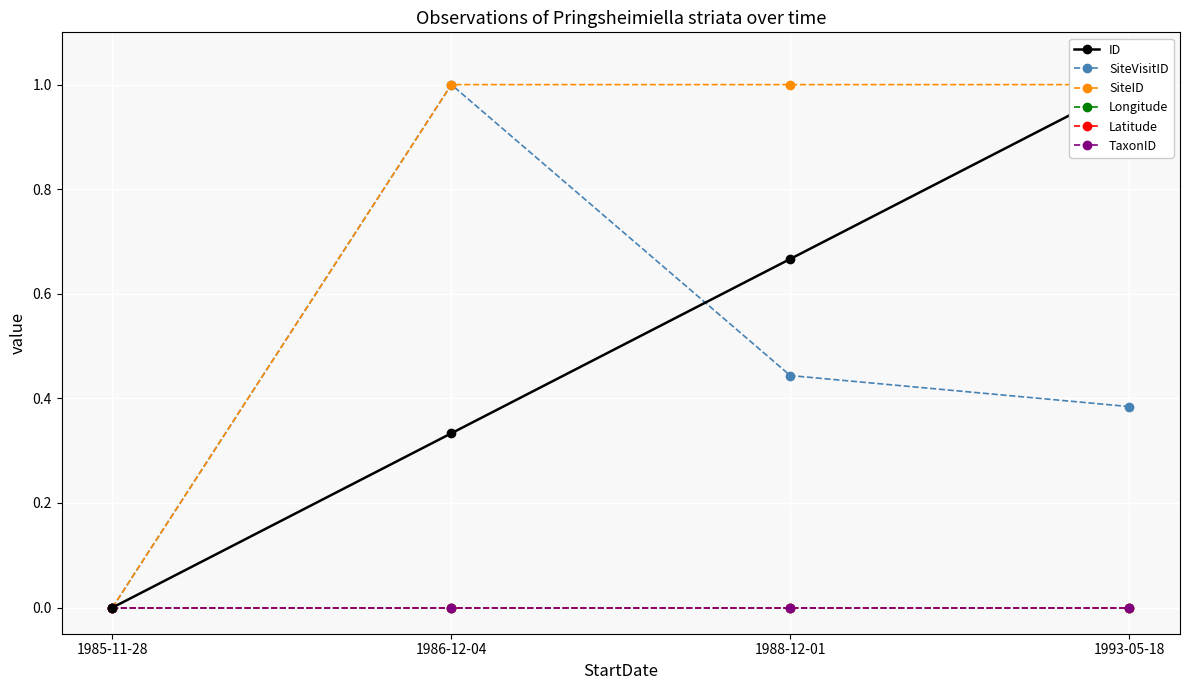

What is the average value of the ID series?

0.5